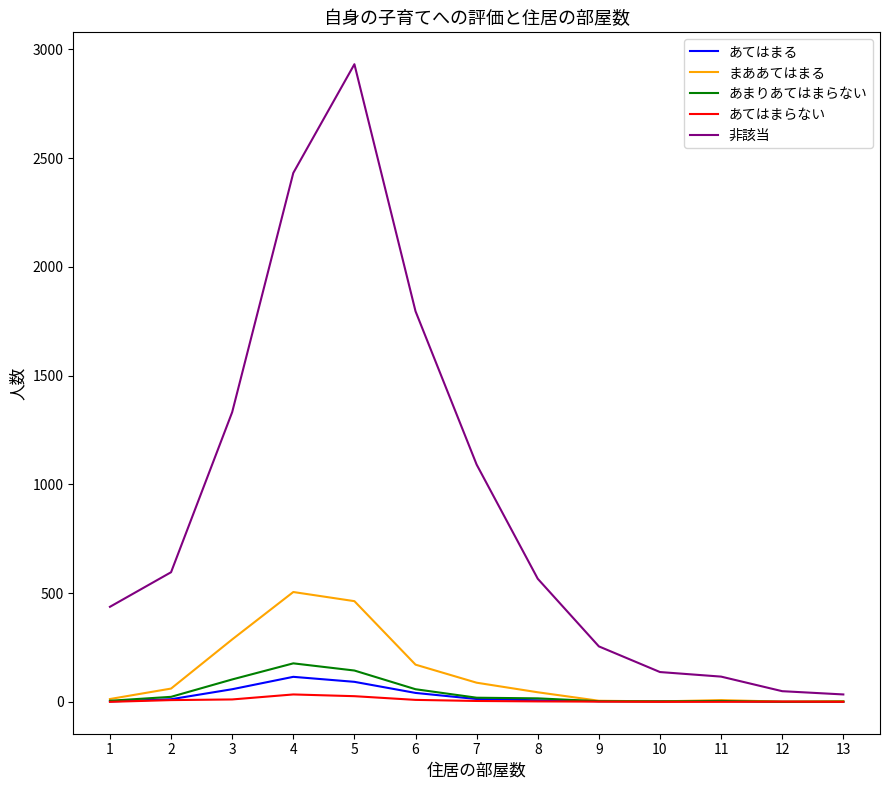

Which series has the largest range (max minus min)?

非該当